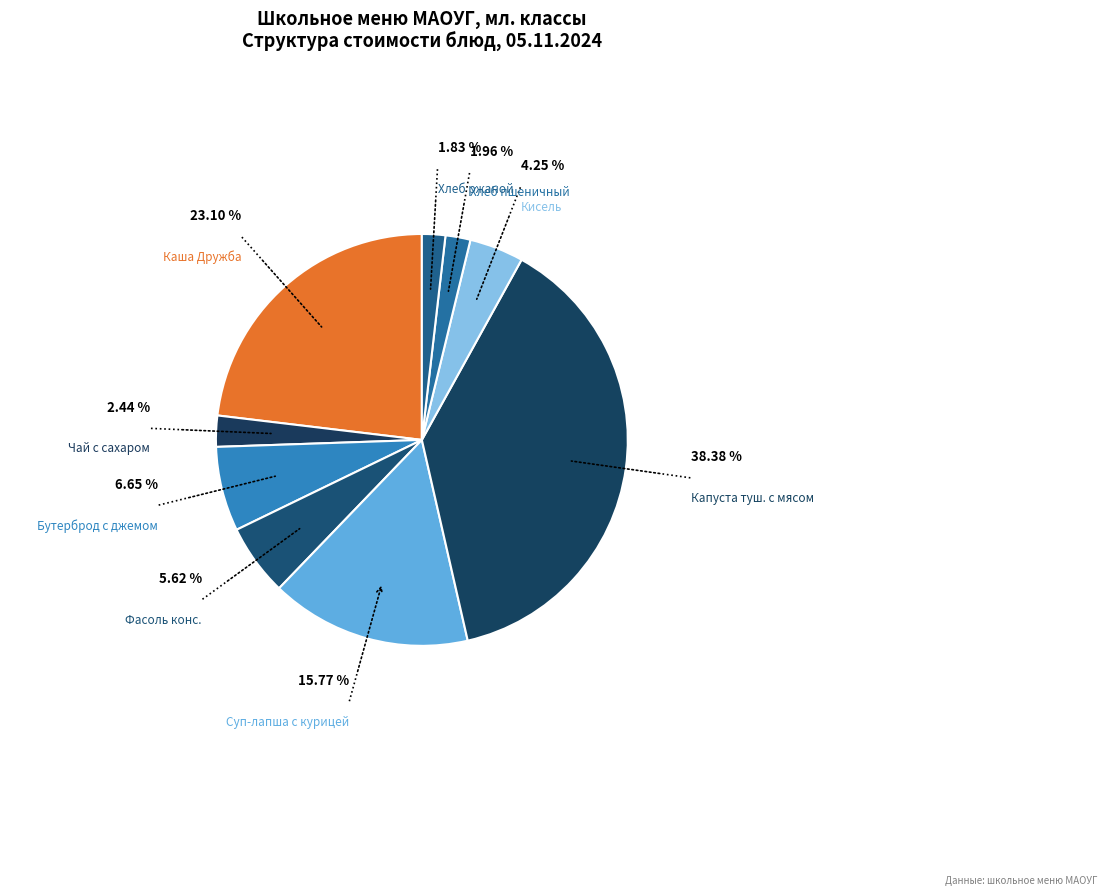

Rank the categories by value from highest to lowest.

Капуста, тушеная с мясом, Каша Дружба на молоке с маслом сливочным, Суп-лапша с курицей, Бутерброд с джемом, Фасоль консервированная ТТК, Кисель, Чай с сахаром, Хлеб пшеничный, Хлеб ржаной